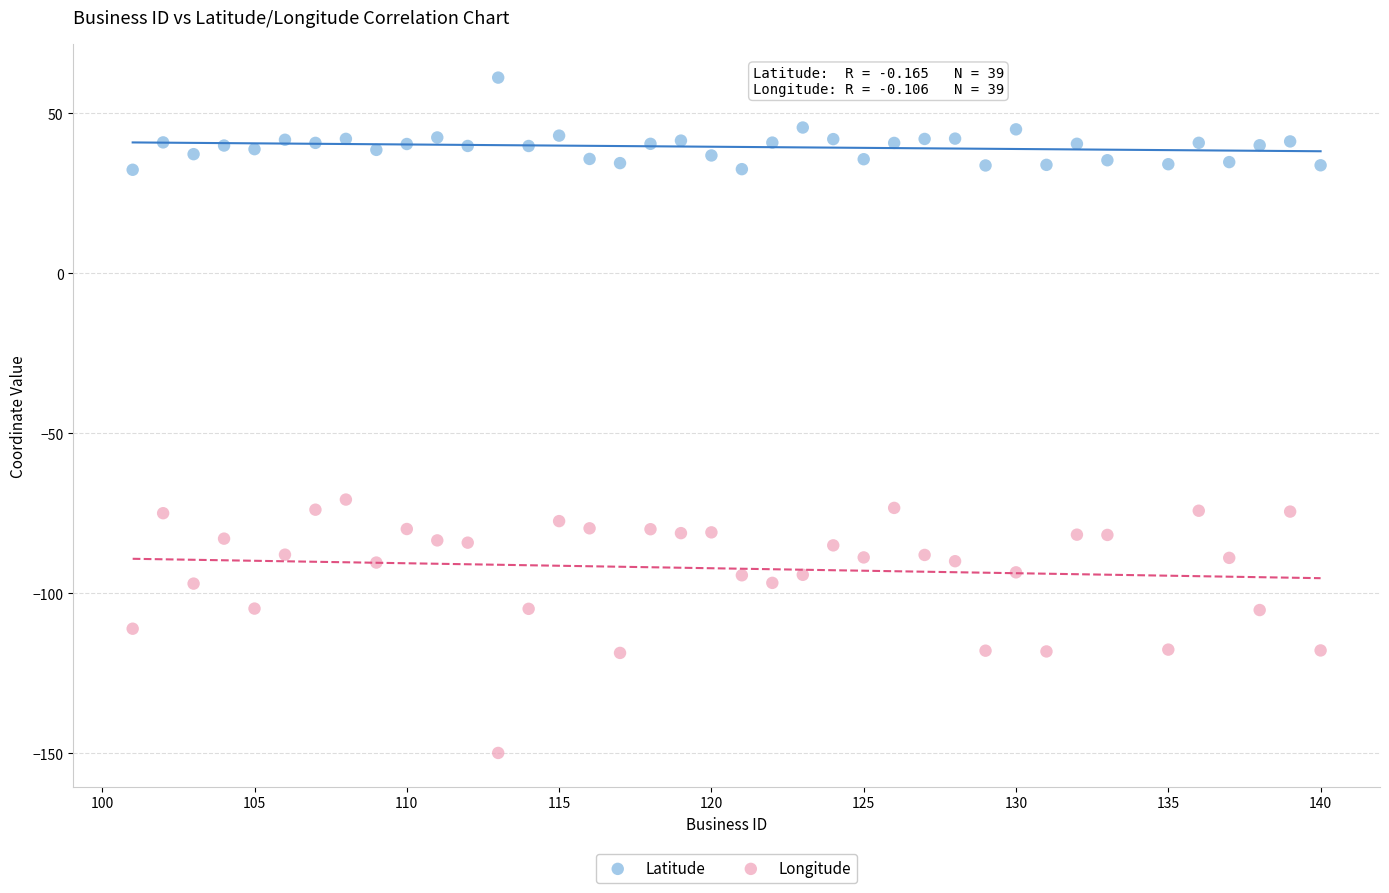

What is the X range (max minus min) for the scatter plot?

39.0